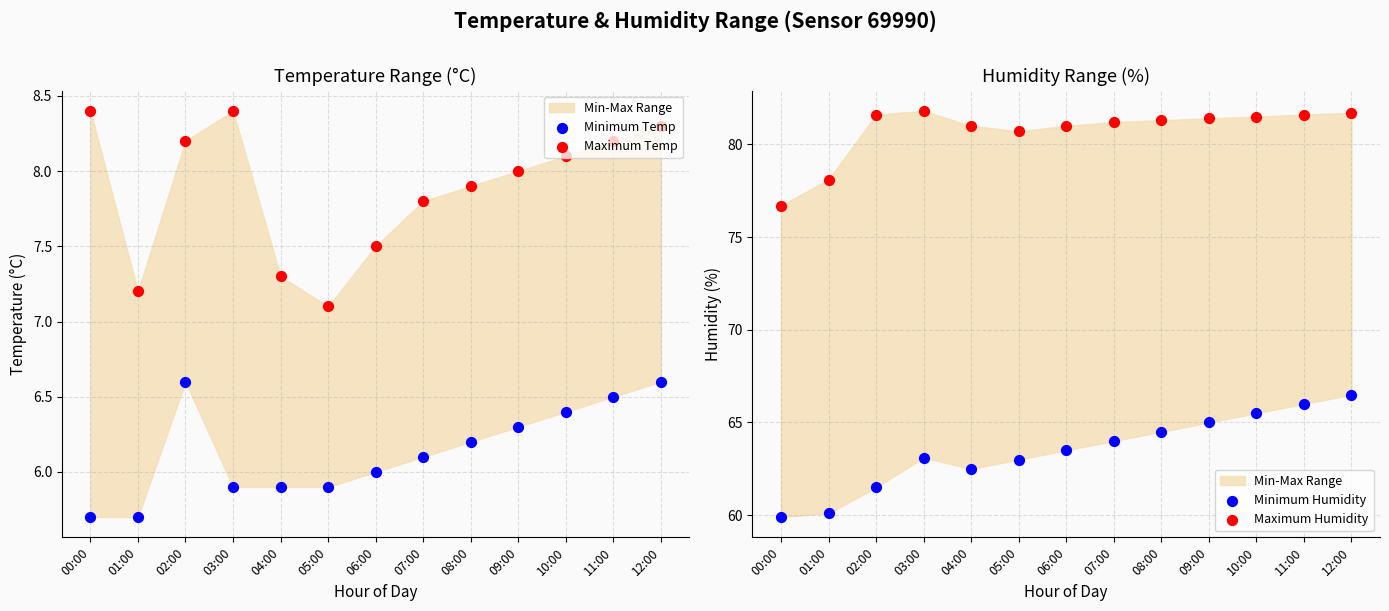

Which series contains the lowest Y value?

Minimum Temp